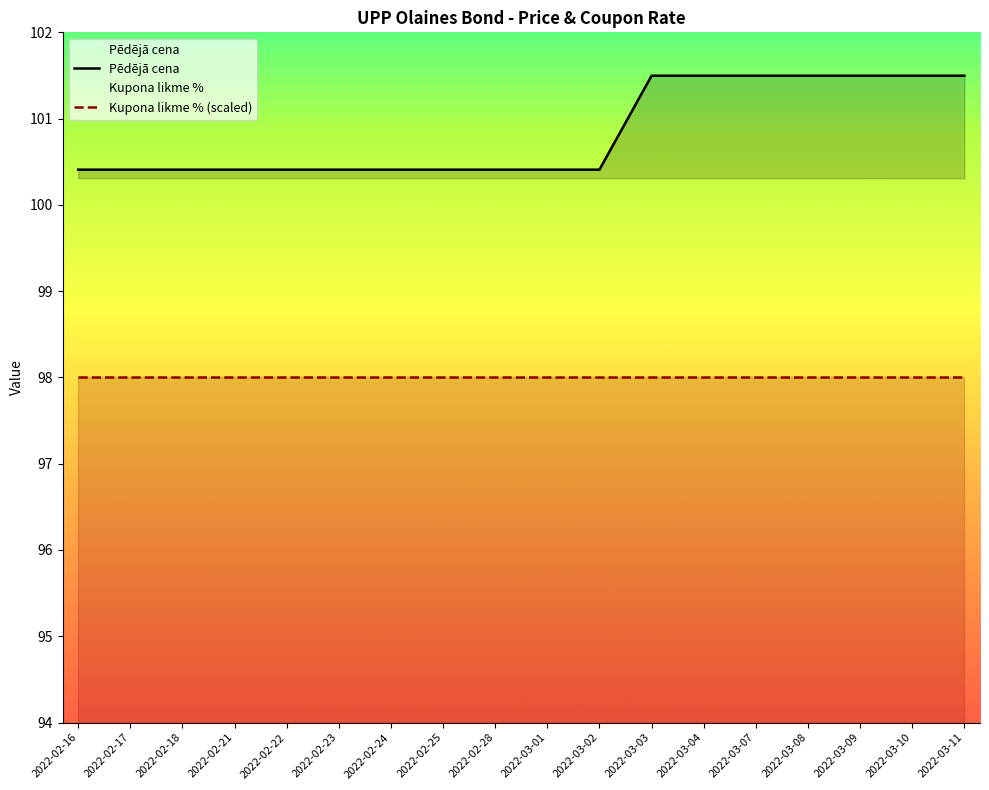

Reading right to left, list all the values displayed in this chart.

Pēdējā cena: 101.5	101.5	101.5	101.5	101.5	101.5	101.5	100.4	100.4	100.4	100.4	100.4	100.4	100.4	100.4	100.4	100.4	100.4
Kupona likme % (scaled): 98.0	98.0	98.0	98.0	98.0	98.0	98.0	98.0	98.0	98.0	98.0	98.0	98.0	98.0	98.0	98.0	98.0	98.0